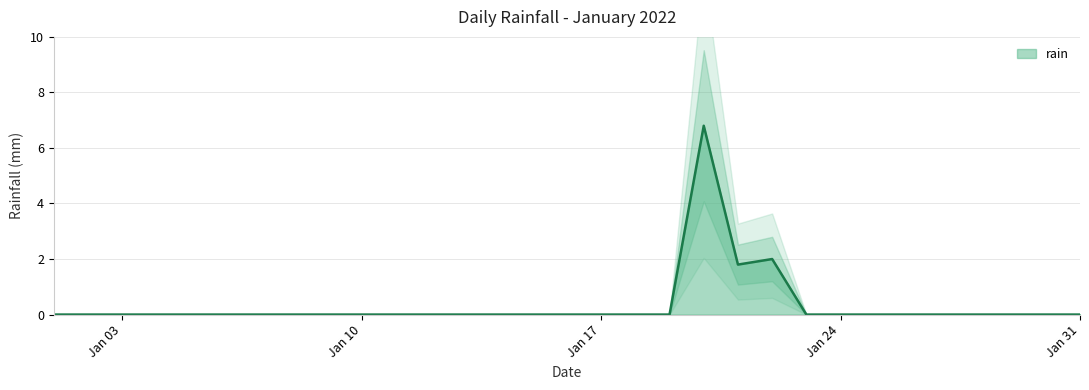

True or false: the data shows 0.0 at 2022-01-09.

True